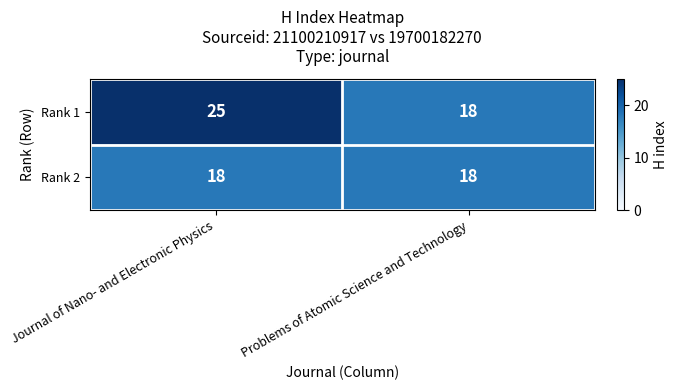

What is the spread (max minus min) of values at Journal of Nano- and Electronic Physics?

7